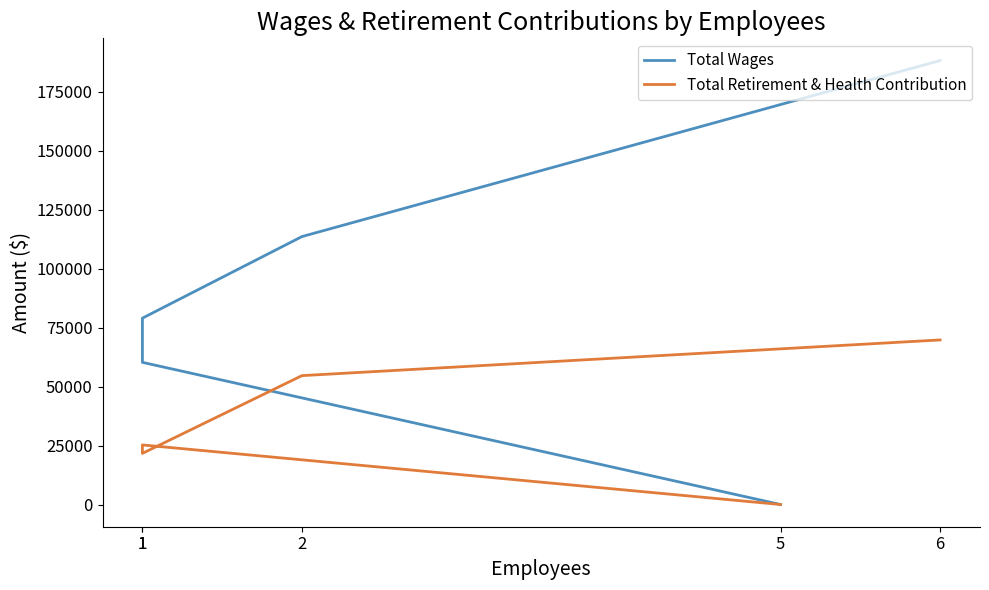

True or false: Total Wages and Total Retirement & Health Contribution intersect in this chart.

False